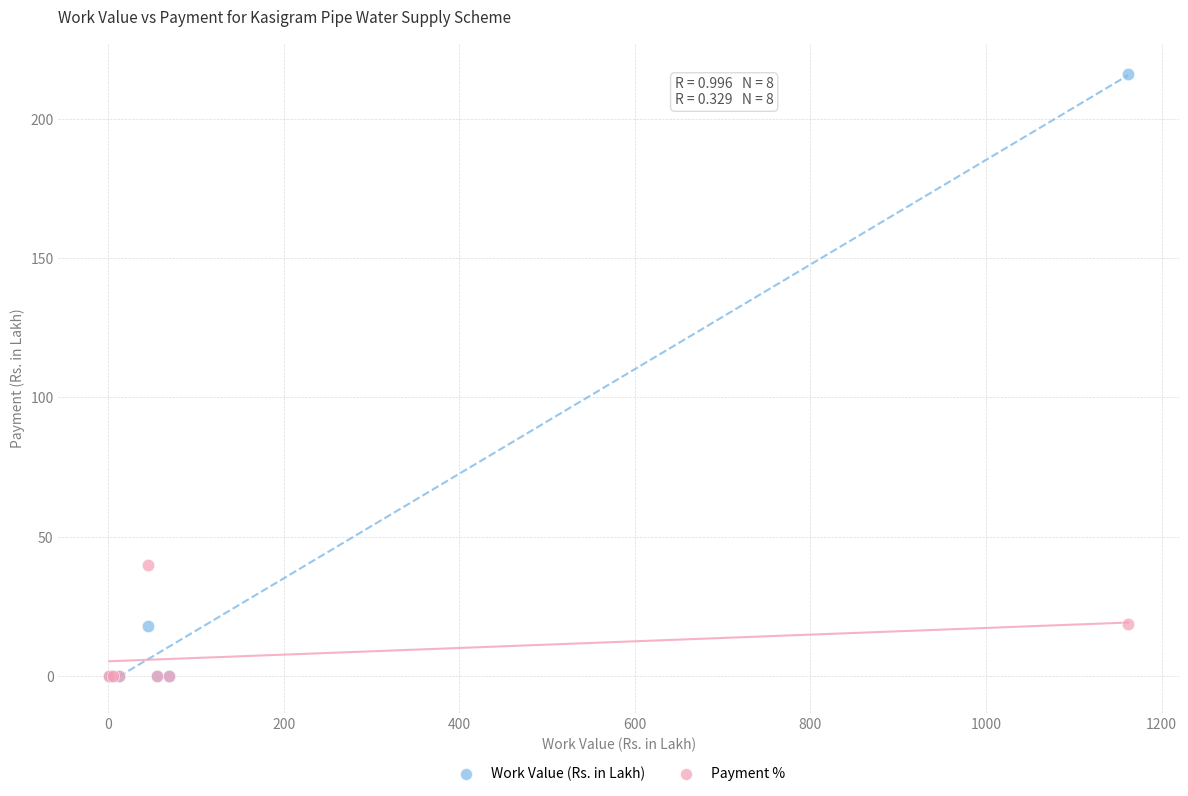

Across all series, what Y value is closest to 108?

39.8